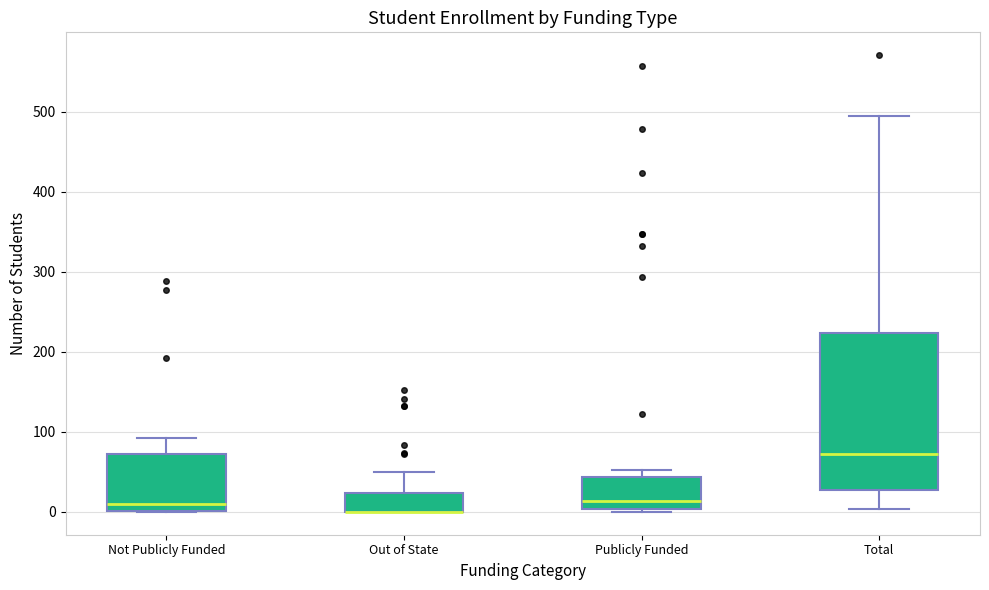

Which box is the tallest, from its lower edge to its upper edge?

Total